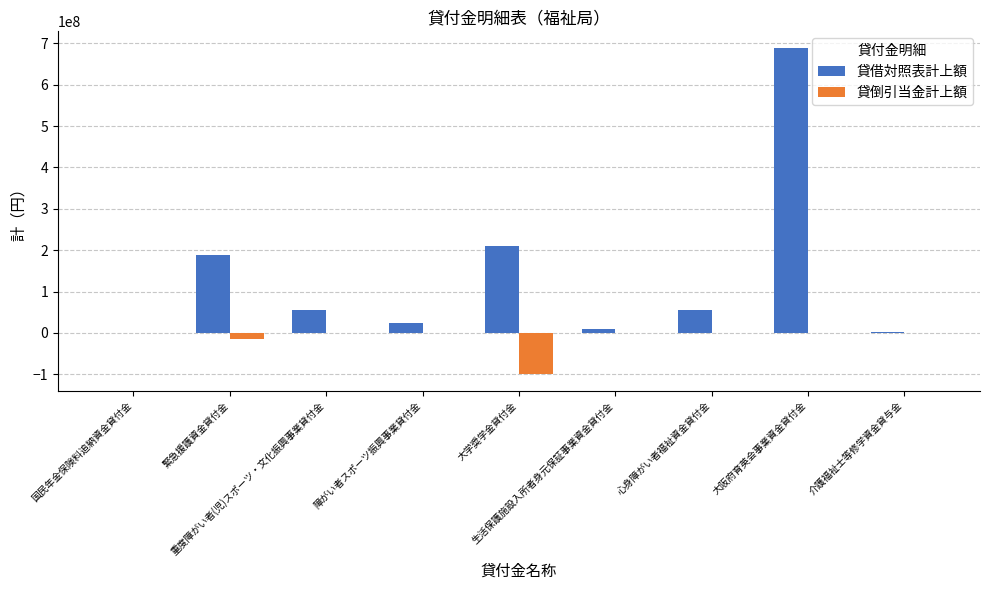

What is the sum of all 貸借対照表計上額 values?

1233521366